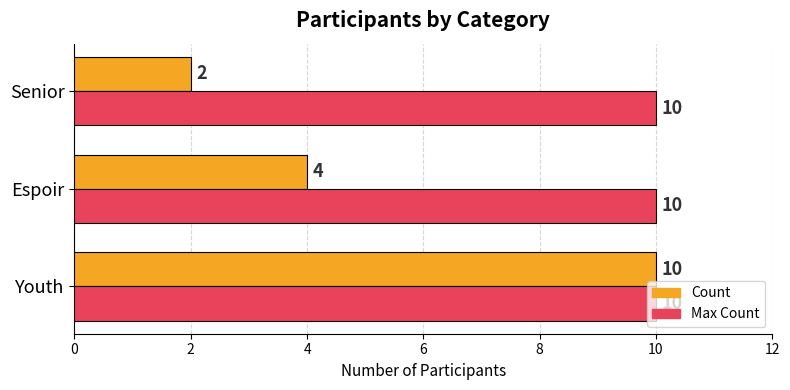

What is the spread (max minus min) of values at Espoir?

6